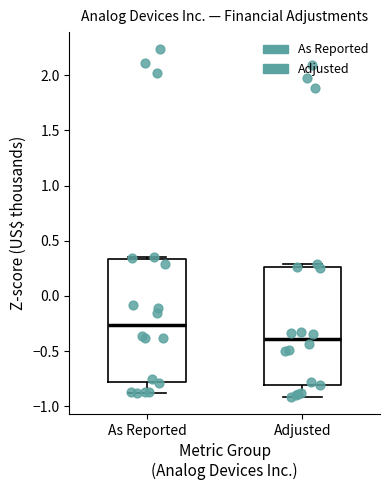

Reading left to right, transcribe this box plot: for each box, give where its median line is, the range the box spans, and where its two whiskers end, as read against the y-axis. The values are not printed on the chart, so give them approximately, as read against the axis.

As Reported: median -0.25, box -0.80 to 0.35, whiskers -0.90 to 0.35 (just above the box's upper edge)
Adjusted: median -0.40, box -0.80 to 0.25, whiskers -0.90 to 0.30